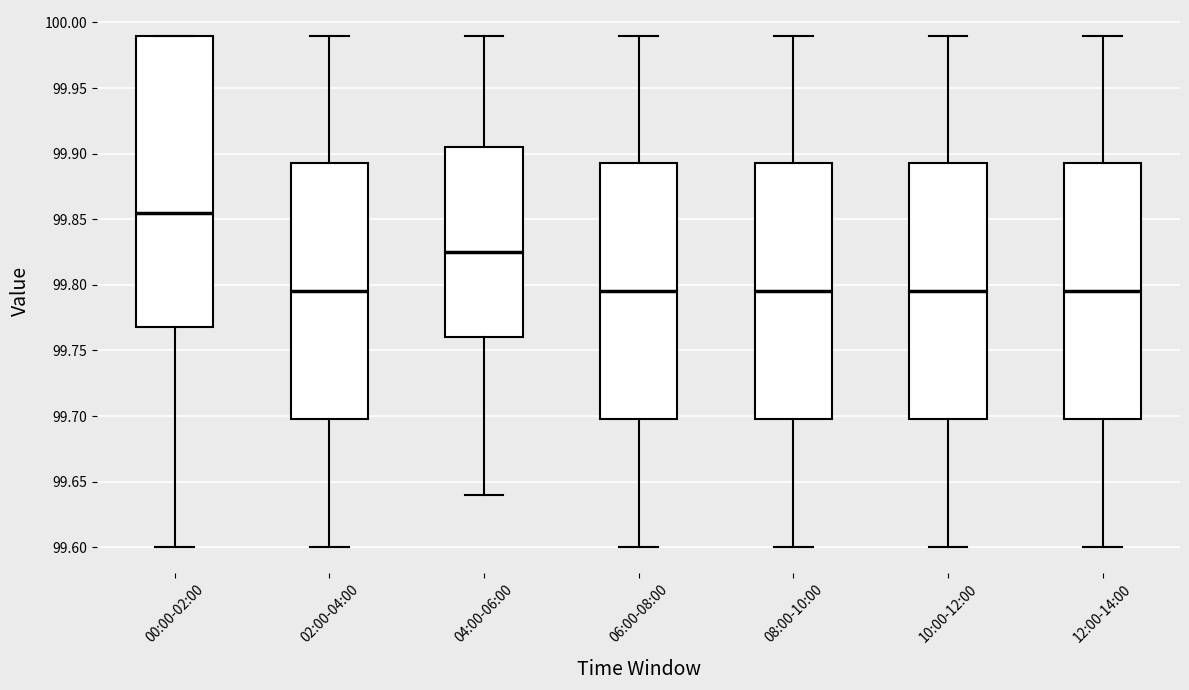

Which box is the tallest, from its lower edge to its upper edge?

00:00-02:00